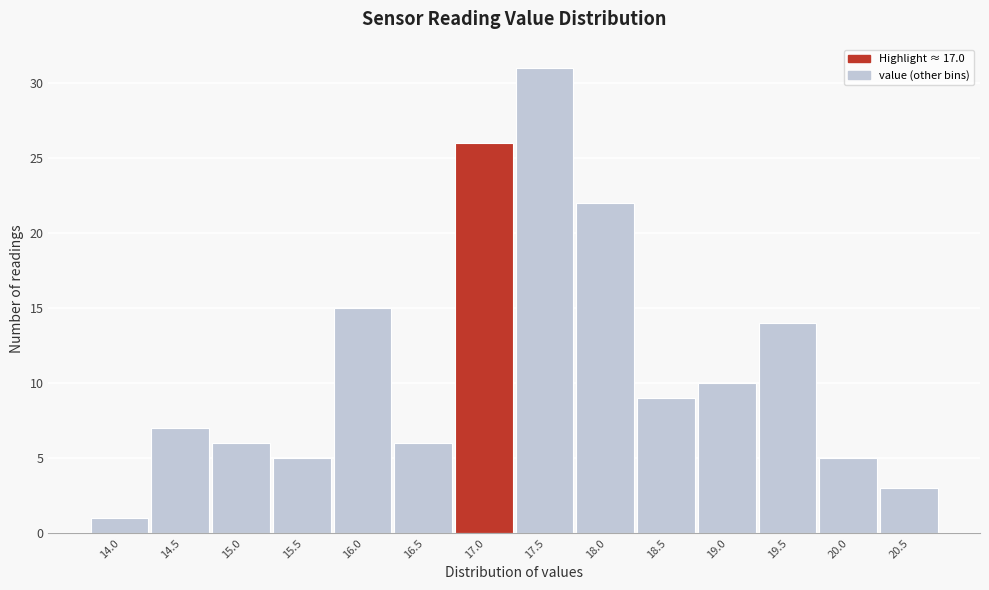

Reading left to right, what are all the values shown in this chart?

1	7	6	5	15	6	26	31	22	9	10	14	5	3